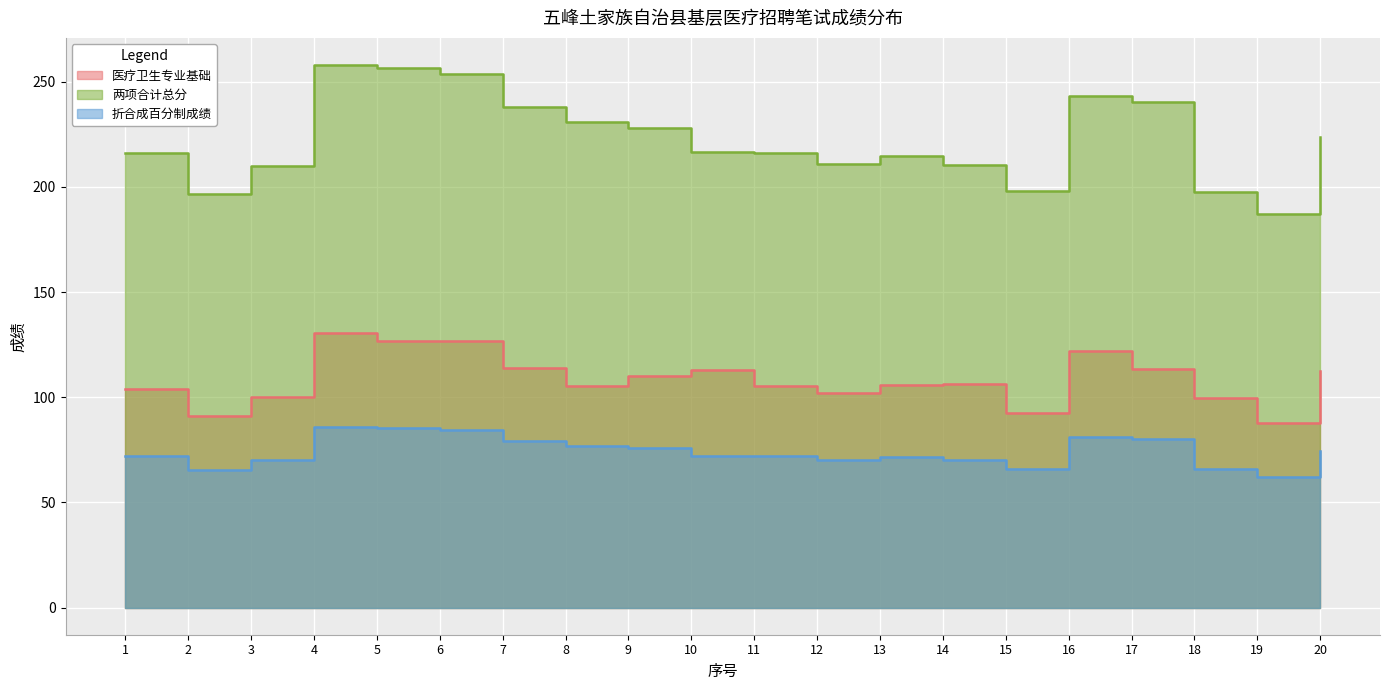

List the series in order of their peak value, highest first.

两项合计总分, 医疗卫生专业基础, 折合成百分制成绩